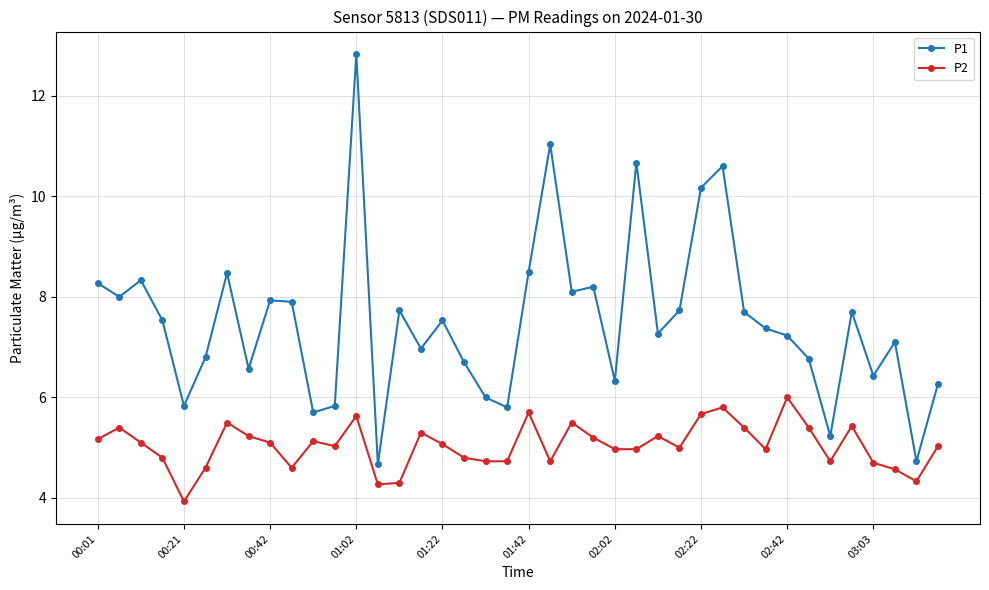

List the series in order of their overall mean, highest first.

P1, P2